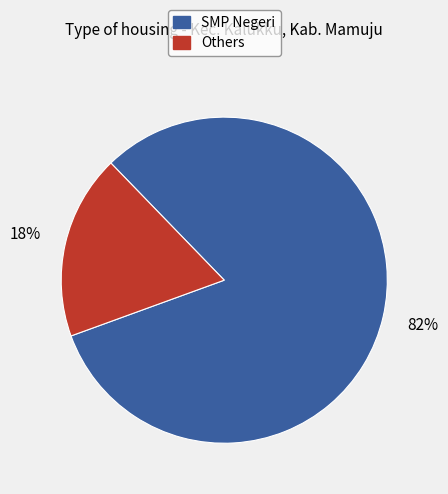

Is it true that Others is 18% of the pie?

True